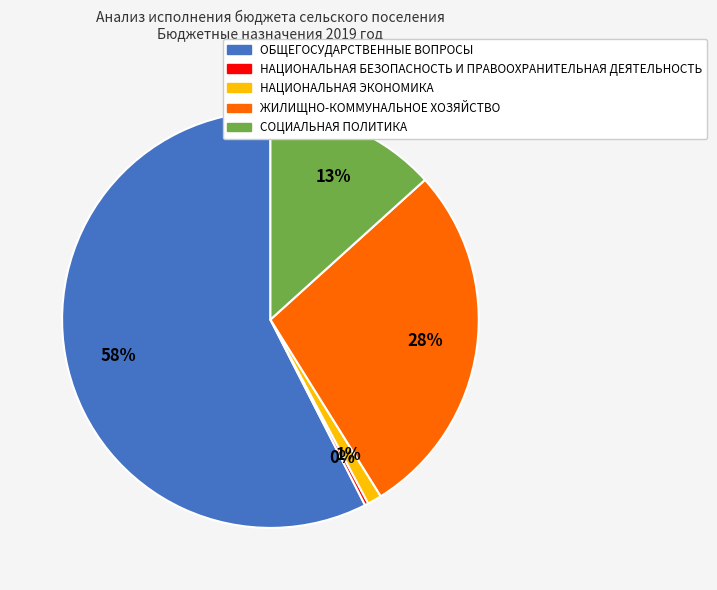

Which category has the biggest portion of the pie?

ОБЩЕГОСУДАРСТВЕННЫЕ ВОПРОСЫ